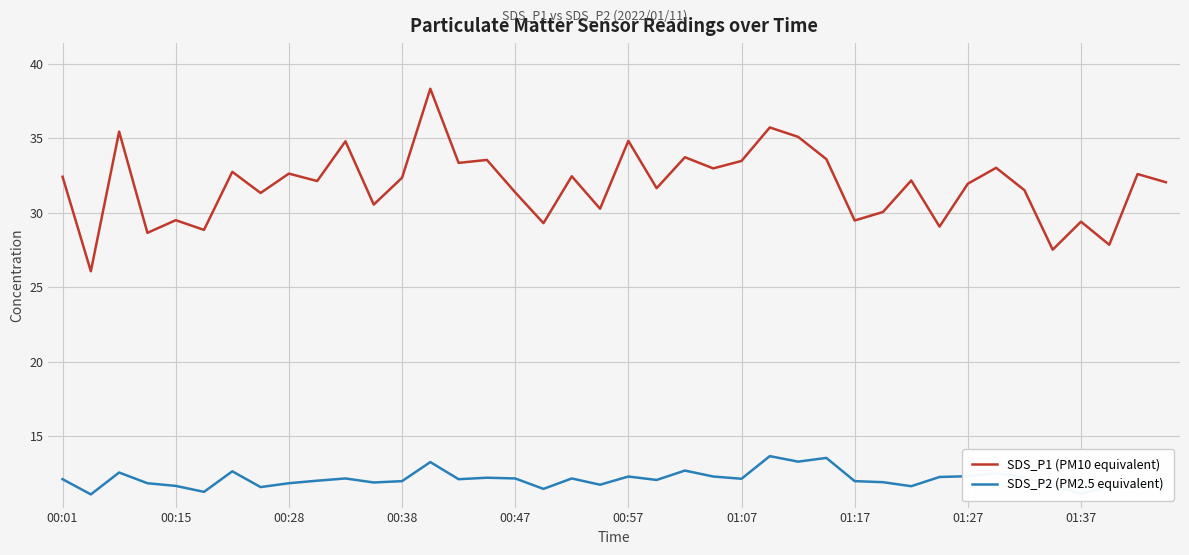

List the series in order of their peak value, lowest first.

SDS_P2 (PM2.5 equivalent), SDS_P1 (PM10 equivalent)